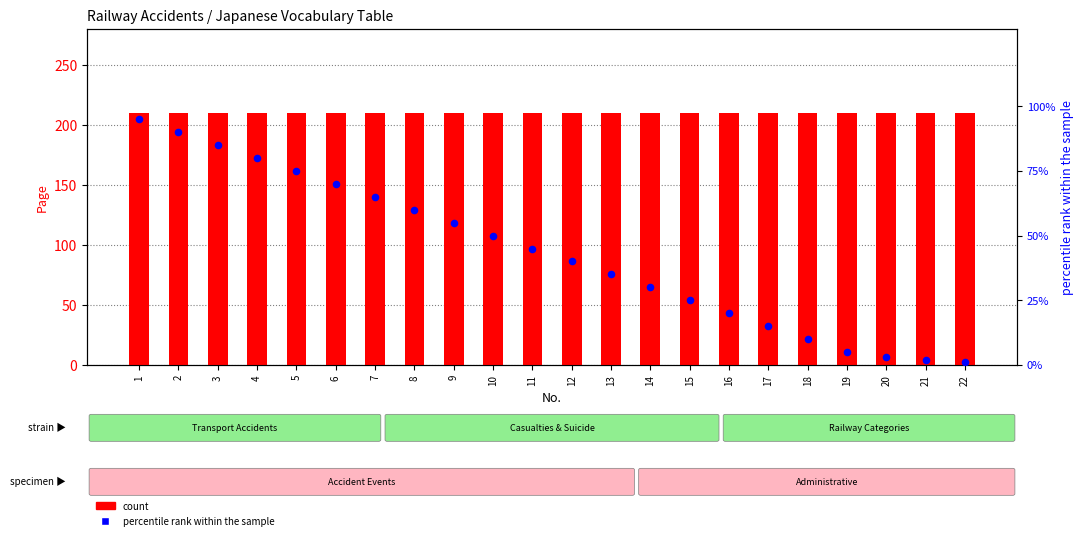

At how many categories does at least one series exceed 64?

22